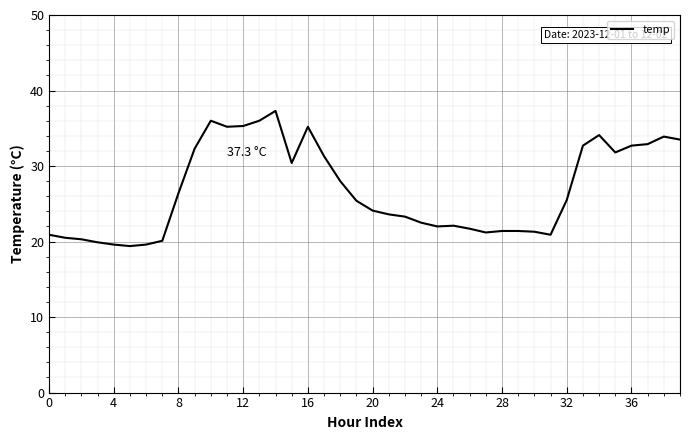

What is the maximum value shown in the chart?

37.3